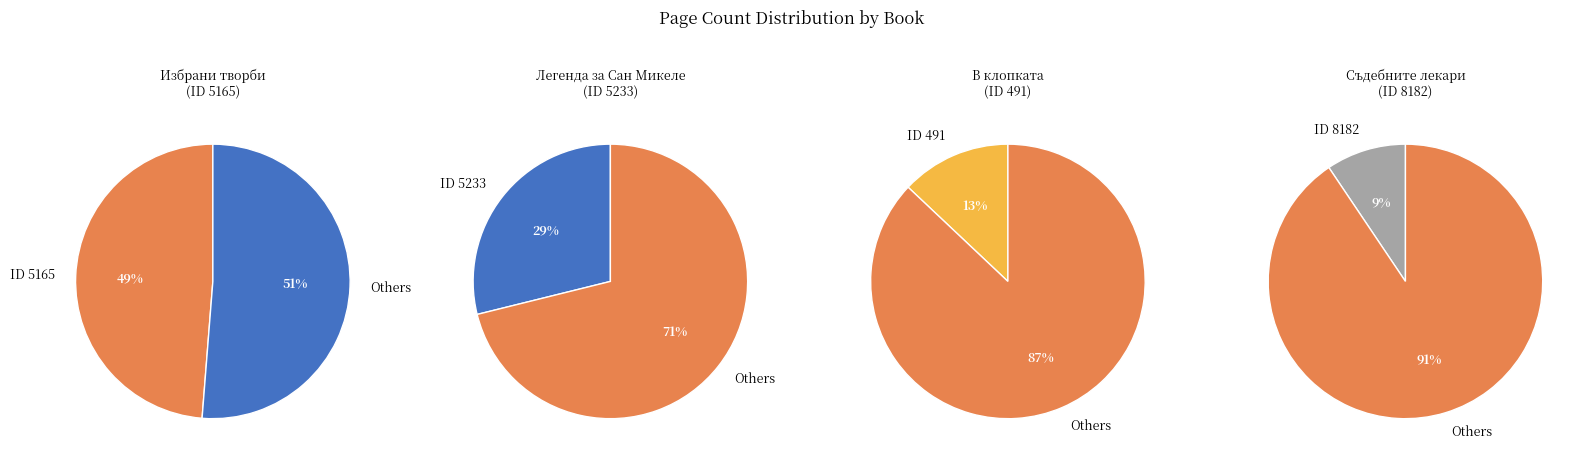

Do 491 and 8182 together represent more than half of the pie?

No